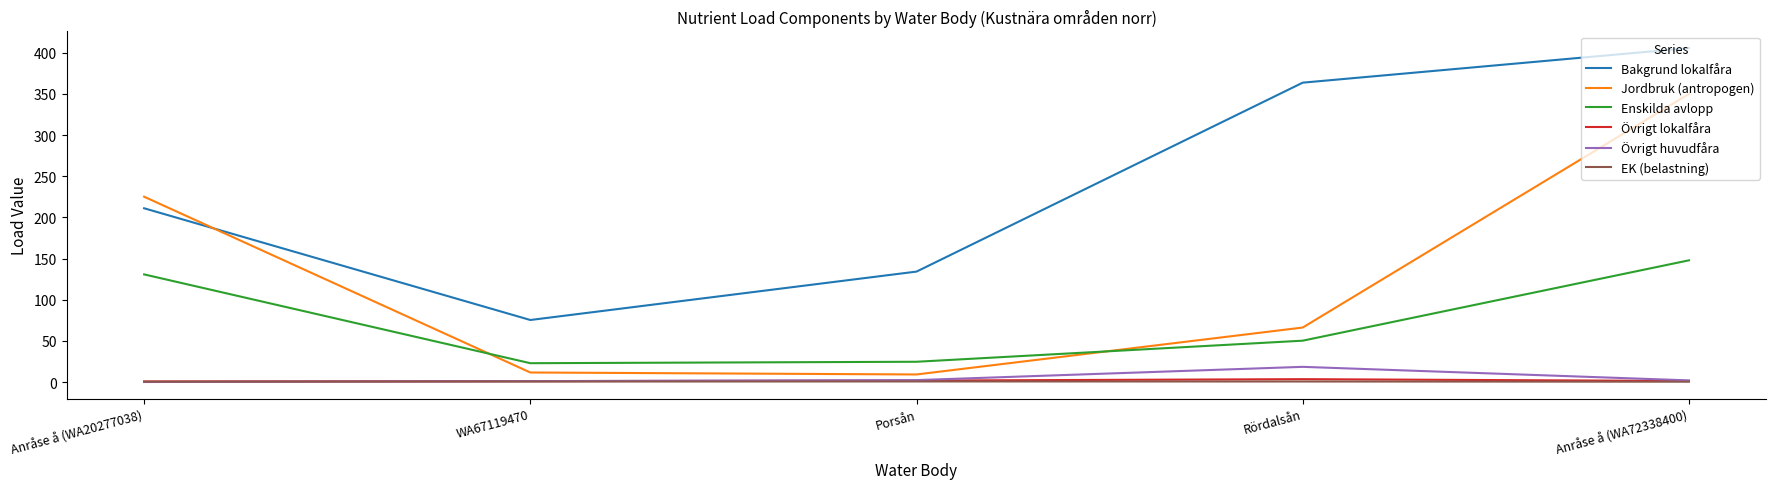

True or false: Övrigt huvudfåra and Jordbruk (antropogen) cross at least once.

False